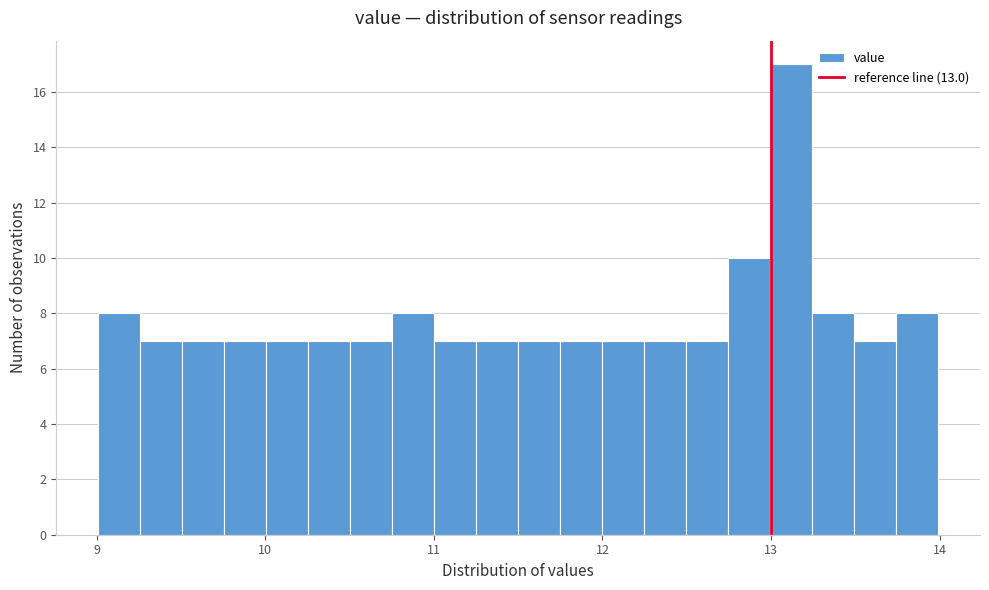

Read against the x-axis, roughly where is the centre of the tallest bar?

13.1